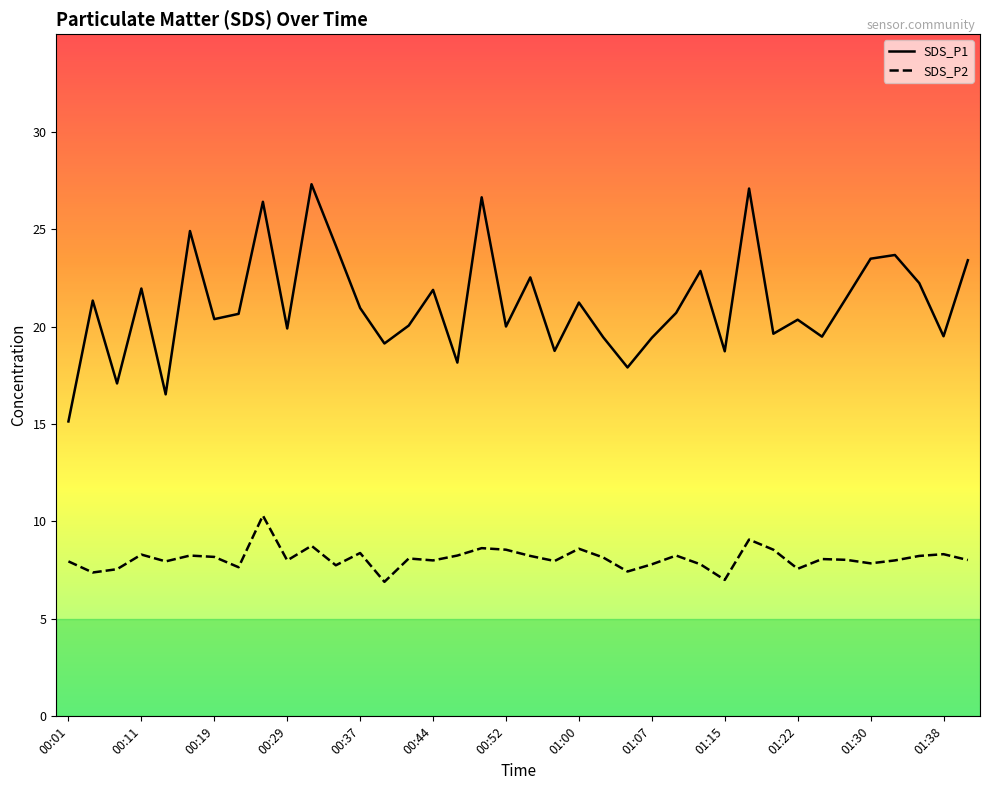

Rank the series by their maximum value, from highest to lowest.

SDS_P1, SDS_P2